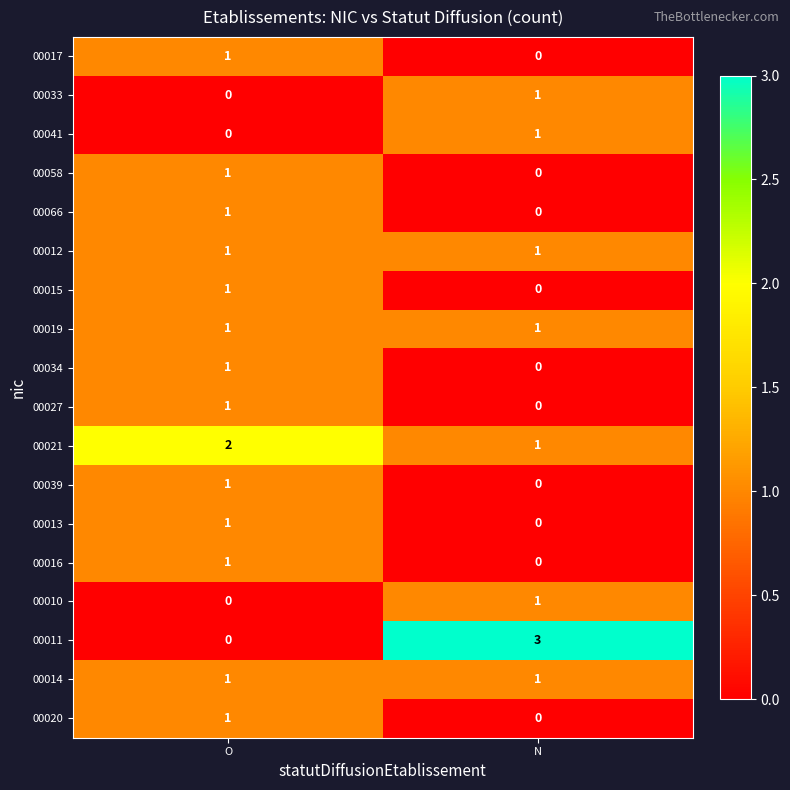

What is the difference between the maximum and minimum values in the 00011 series?

3